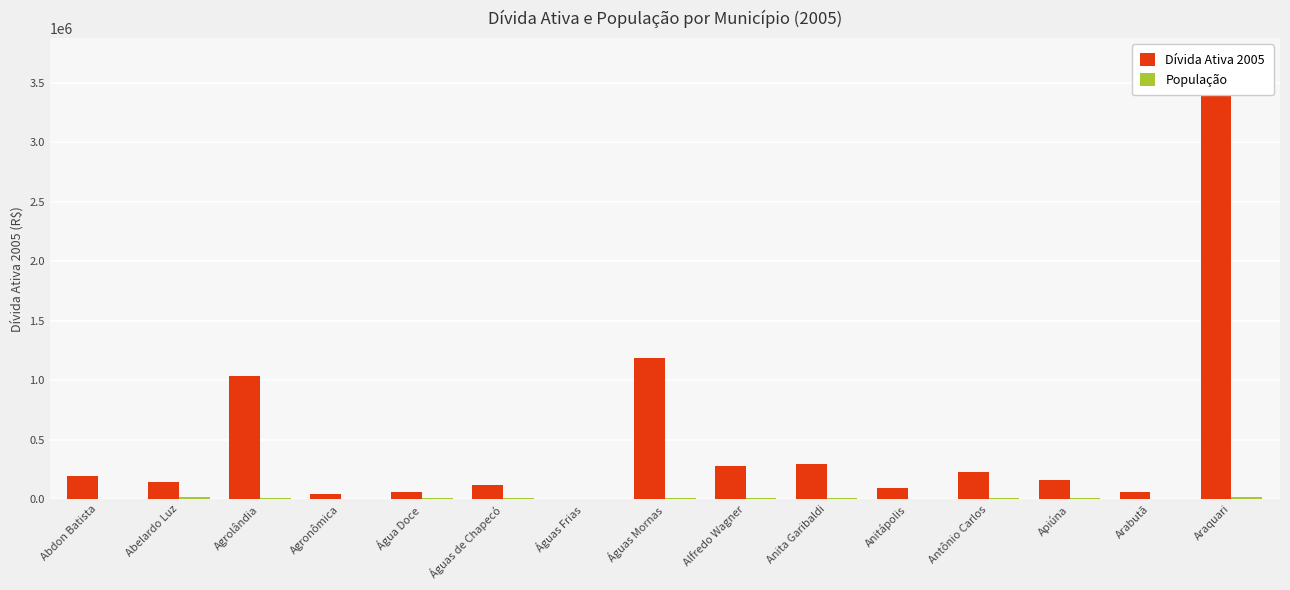

How many values in the População series are below 6876?

7